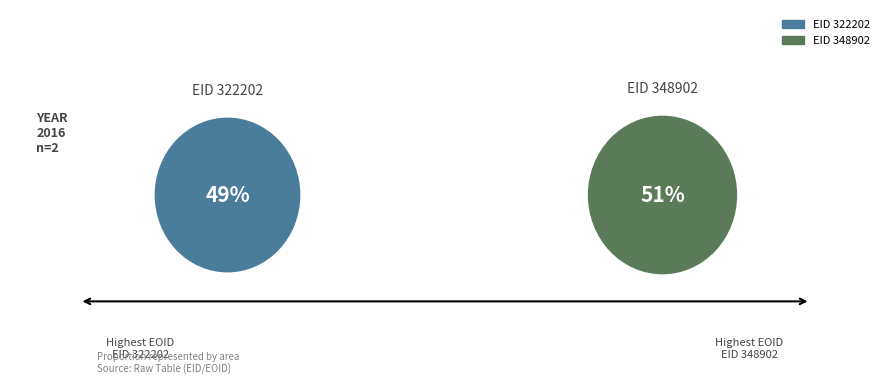

Approximately how many times larger is the value at 322202 compared to 348902?

1.0